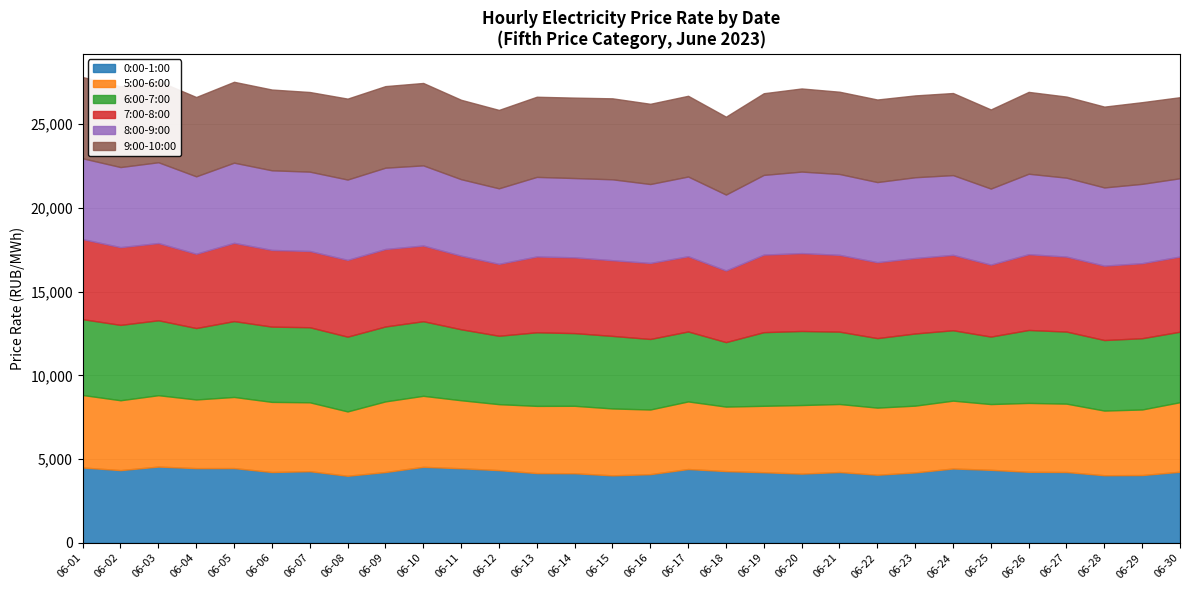

True or false: 8:00-9:00 and 5:00-6:00 intersect in this chart.

False